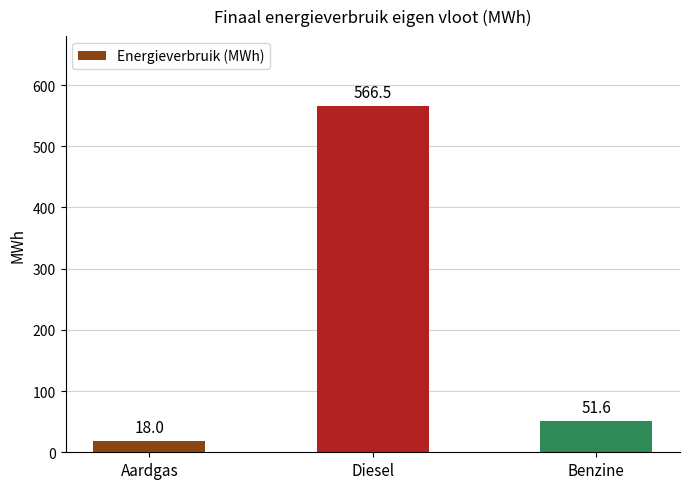

Does the chart contain any negative values?

No